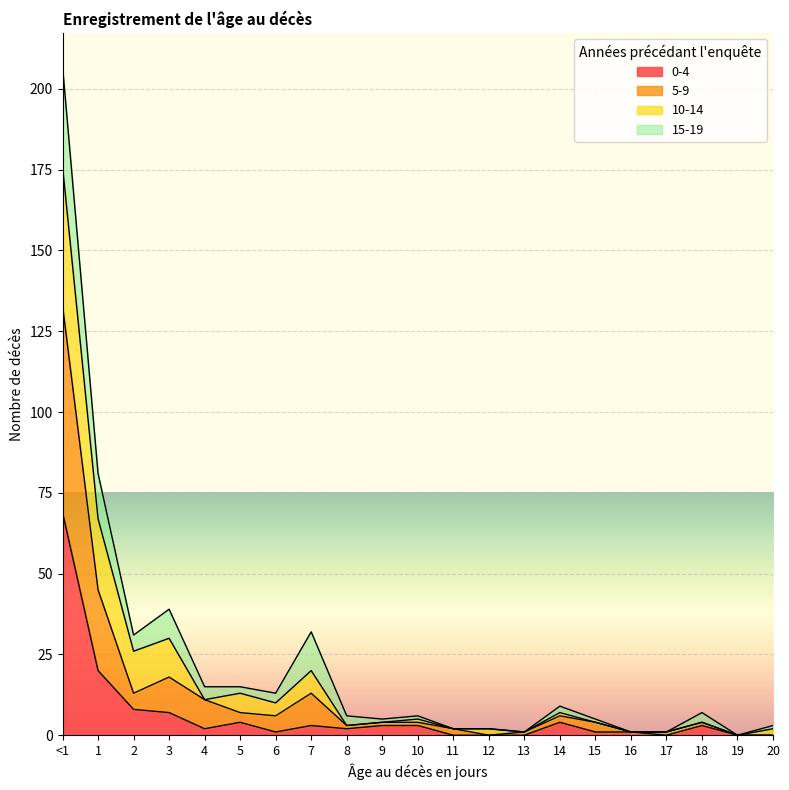

Does the chart display data point markers on the line(s)?

No